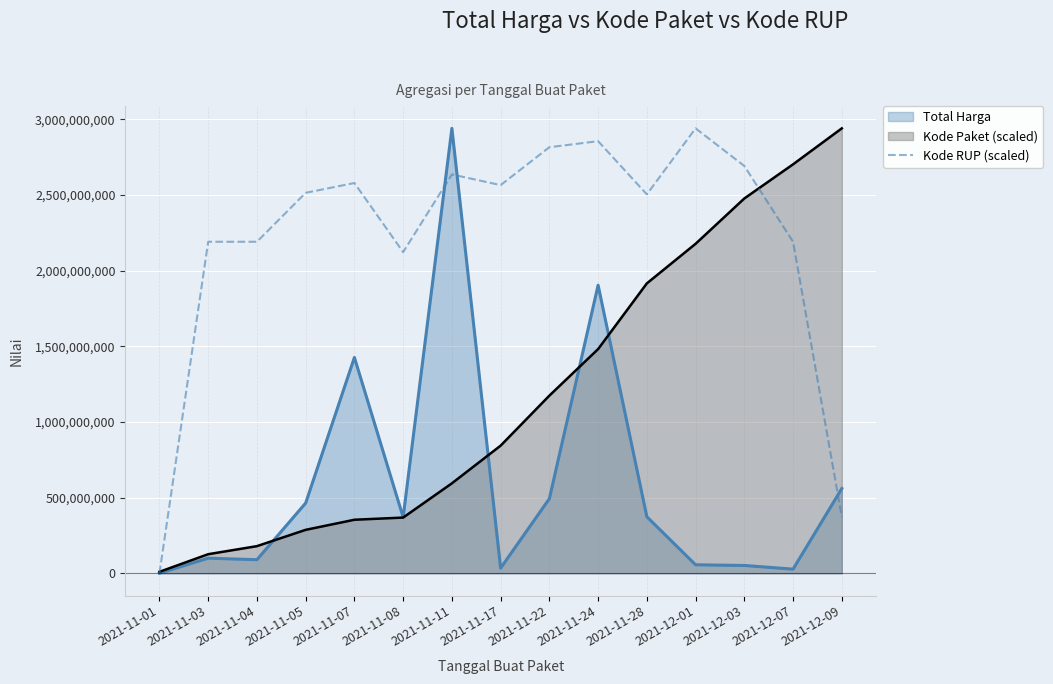

How many positive values are there?

14